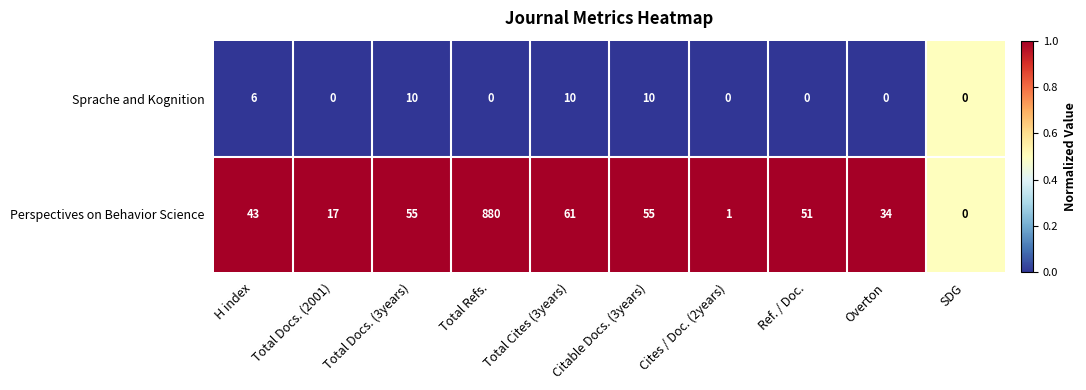

Is the value of Sprache and Kognition at Total Refs. greater than the value of Perspectives on Behavior Science at Total Docs. (2001)?

No